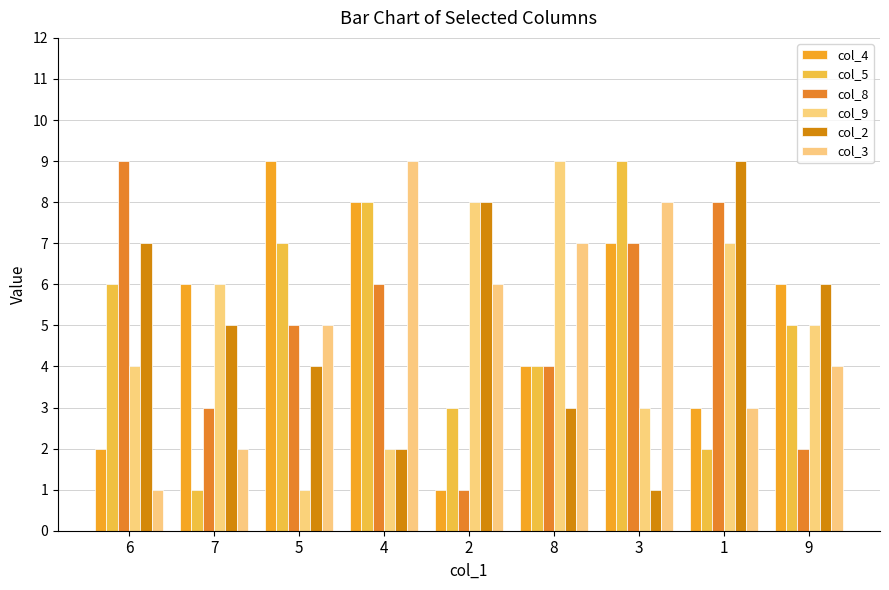

List the series in order of their peak value, highest first.

col_4, col_5, col_8, col_9, col_2, col_3